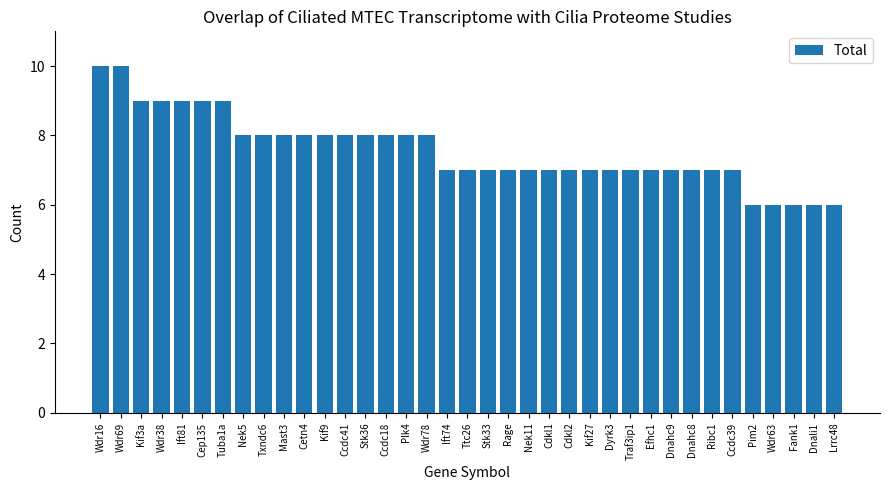

What is the greatest value displayed?

10